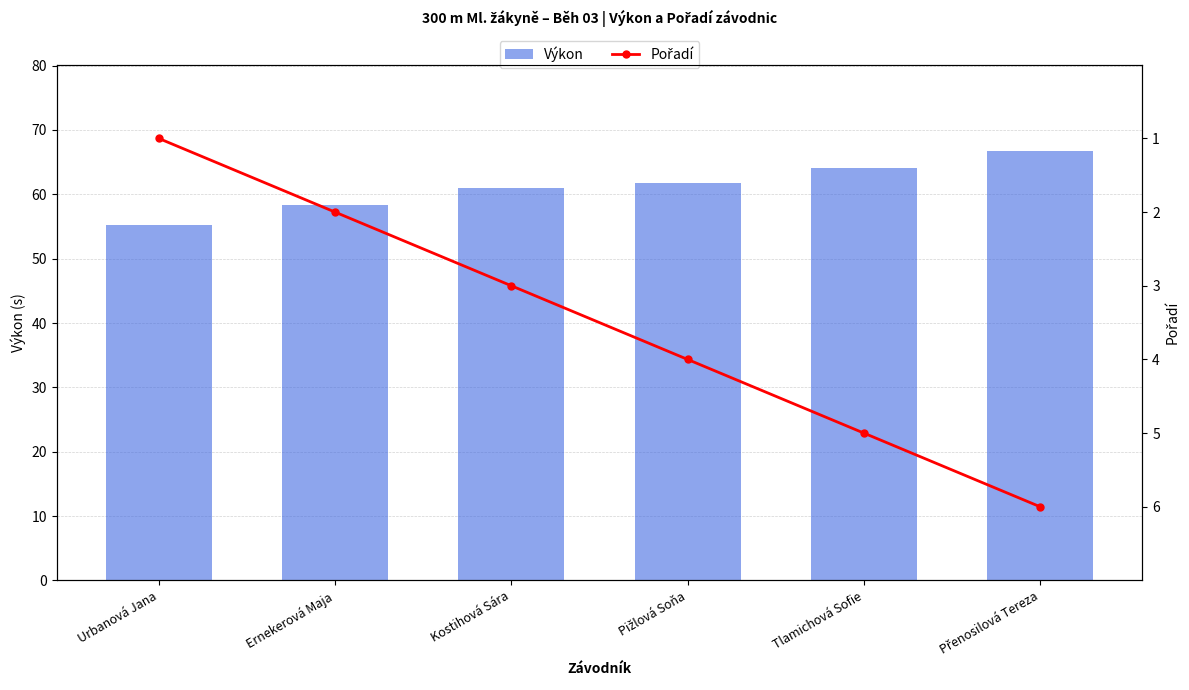

Is the value of Výkon at Ernekerová Maja greater than the value of Pořadí at Urbanová Jana?

Yes